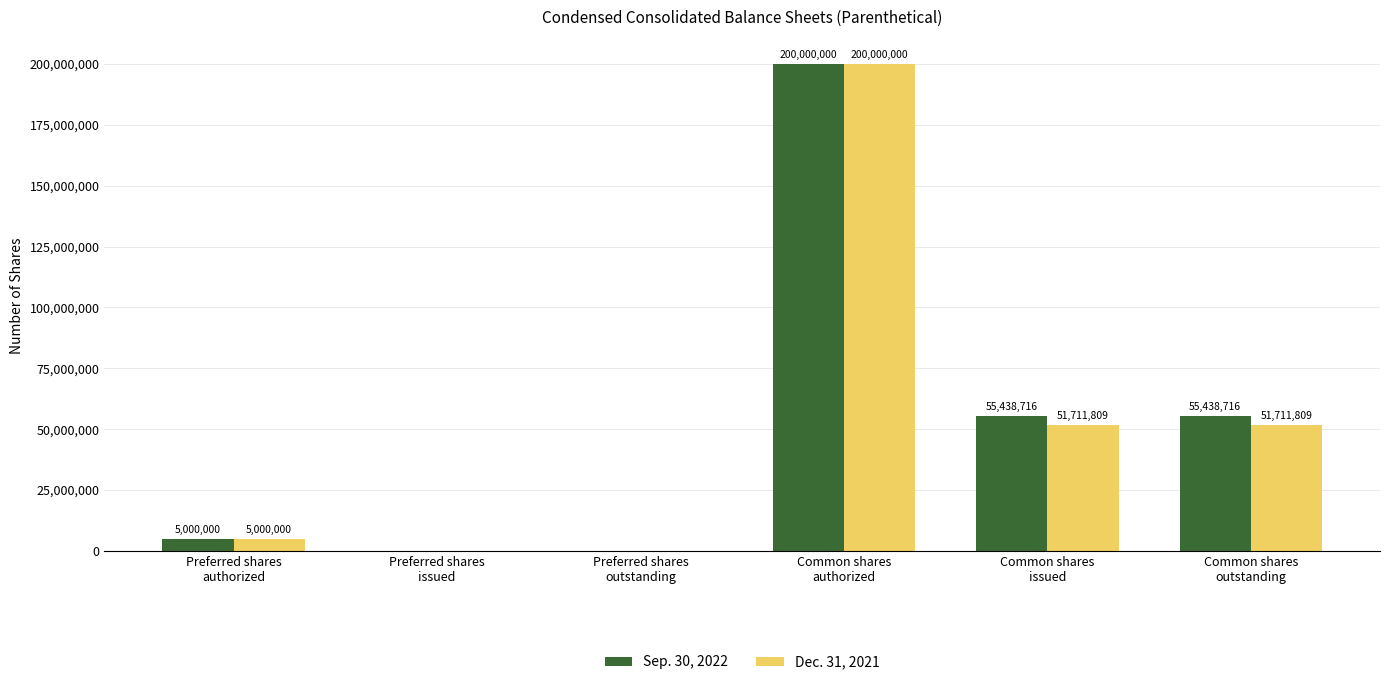

What is the difference between the Dec. 31, 2021 values at Common shares
issued and Preferred shares
outstanding?

51711809